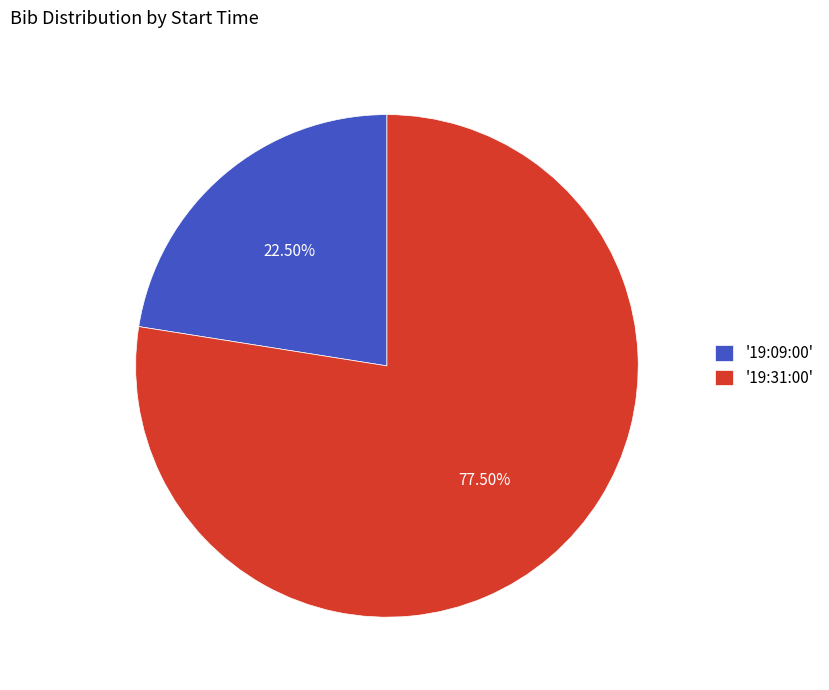

What is the majority slice?

'19:31:00'